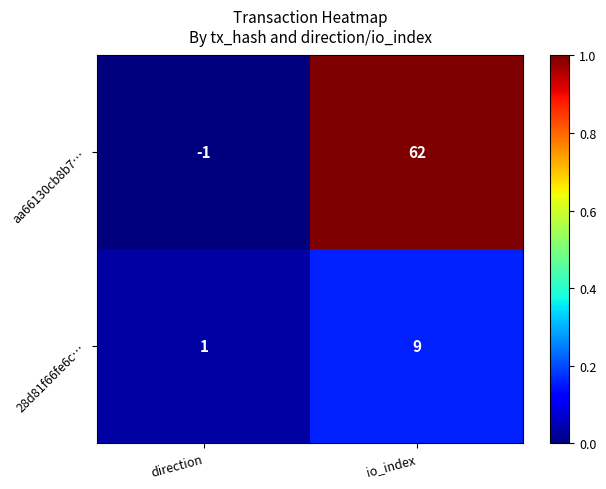

Reading left to right, what are all the values shown in this chart?

aa66130cb8b7…: direction=-1	io_index=62
28d81f66fe6c…: direction=1	io_index=9